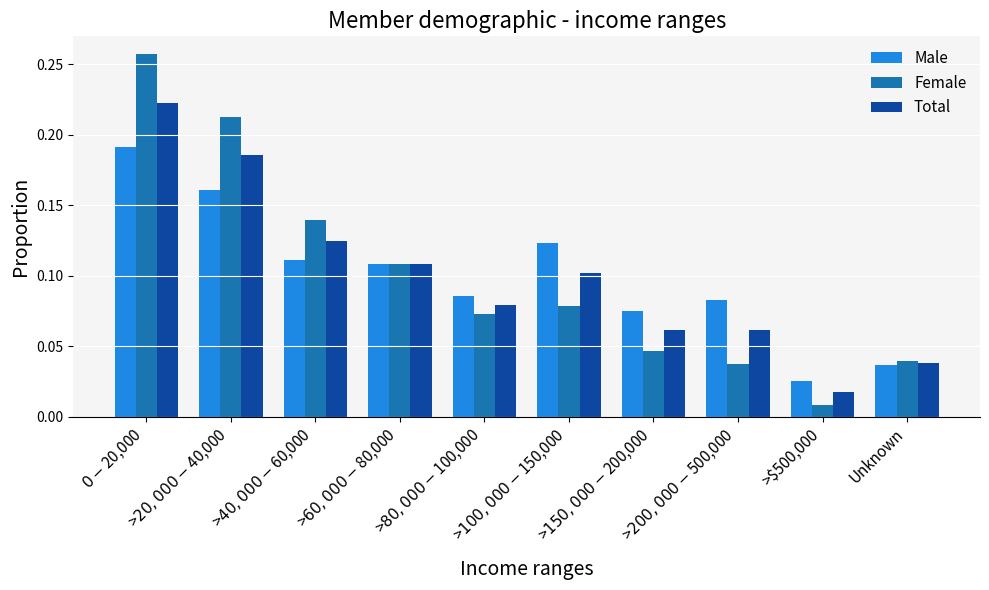

At how many categories does at least one series exceed 0?

10